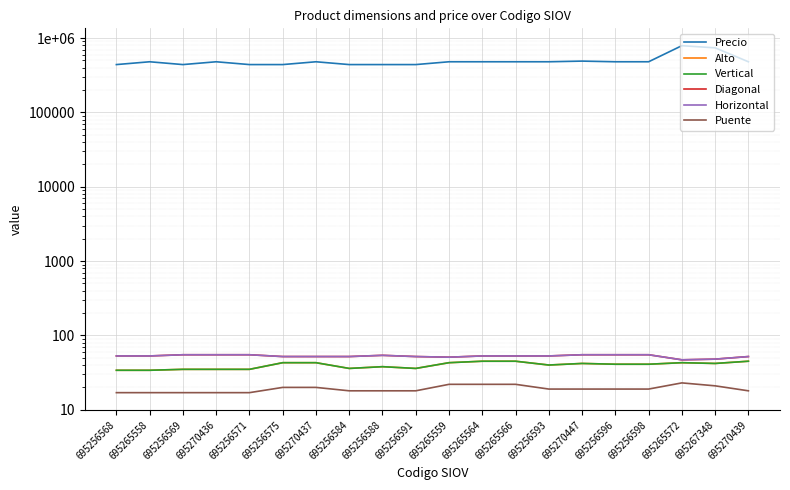

How many lines are shown in the chart?

6